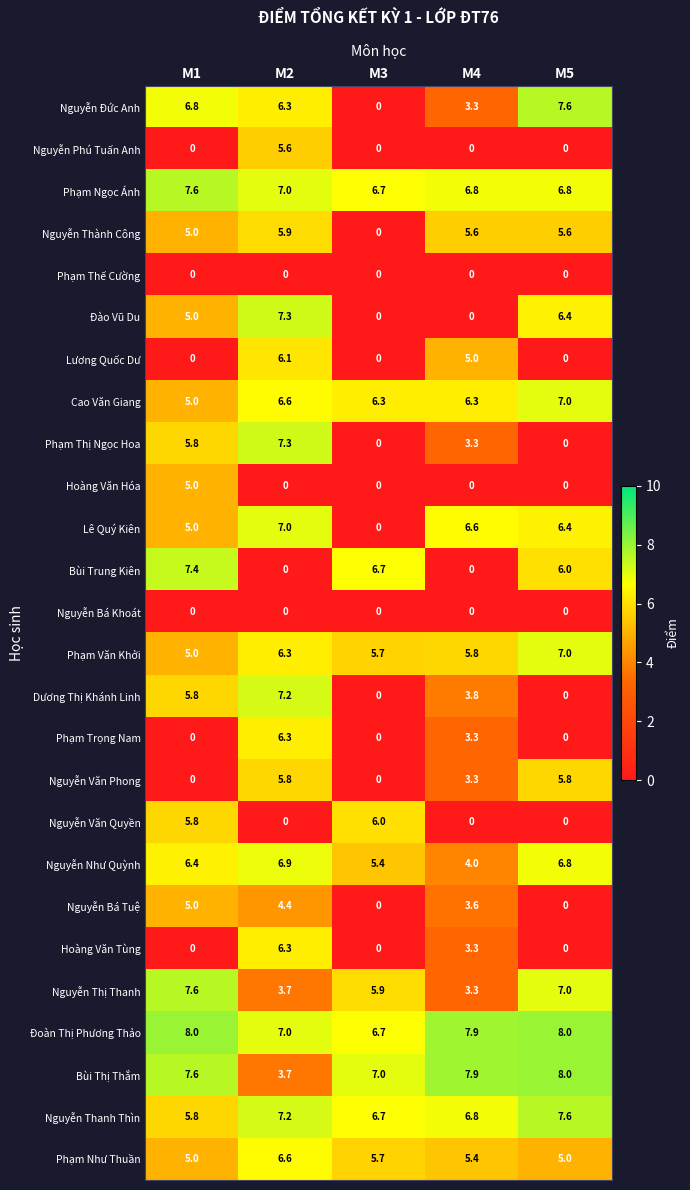

What is the maximum value for Nguyễn Văn Quyền?

6.0